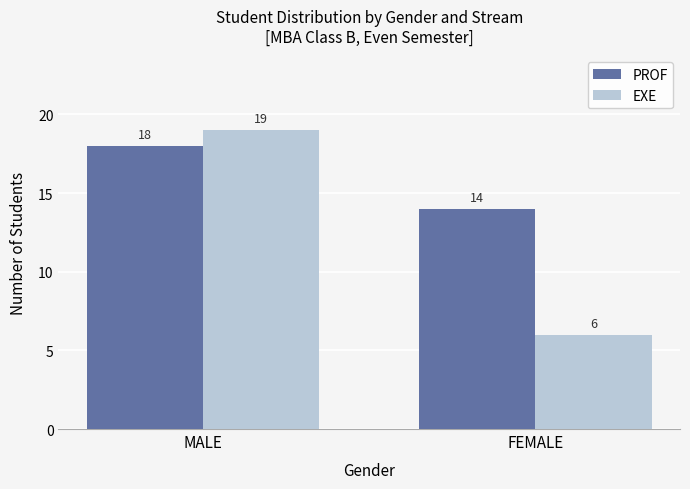

What is the label of the 1st bar from the left?

MALE